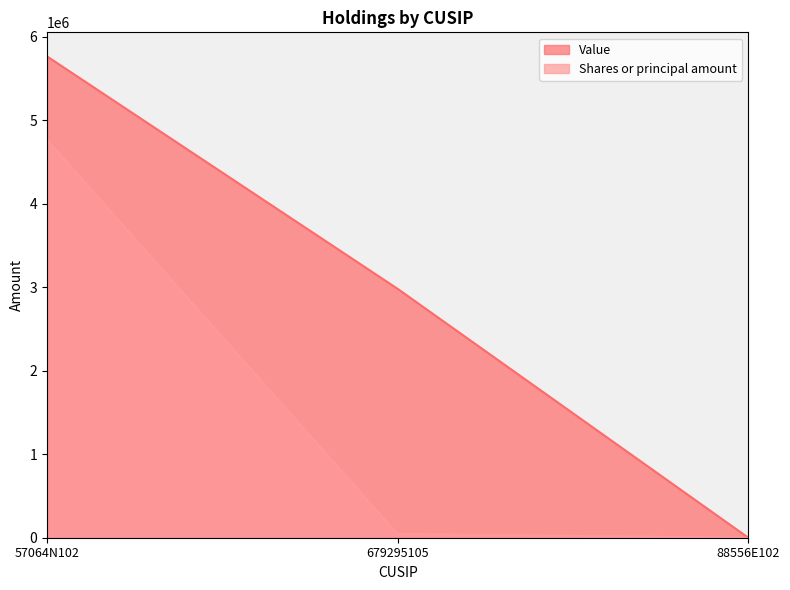

What is the label of the 1st point from the right?

88556E102